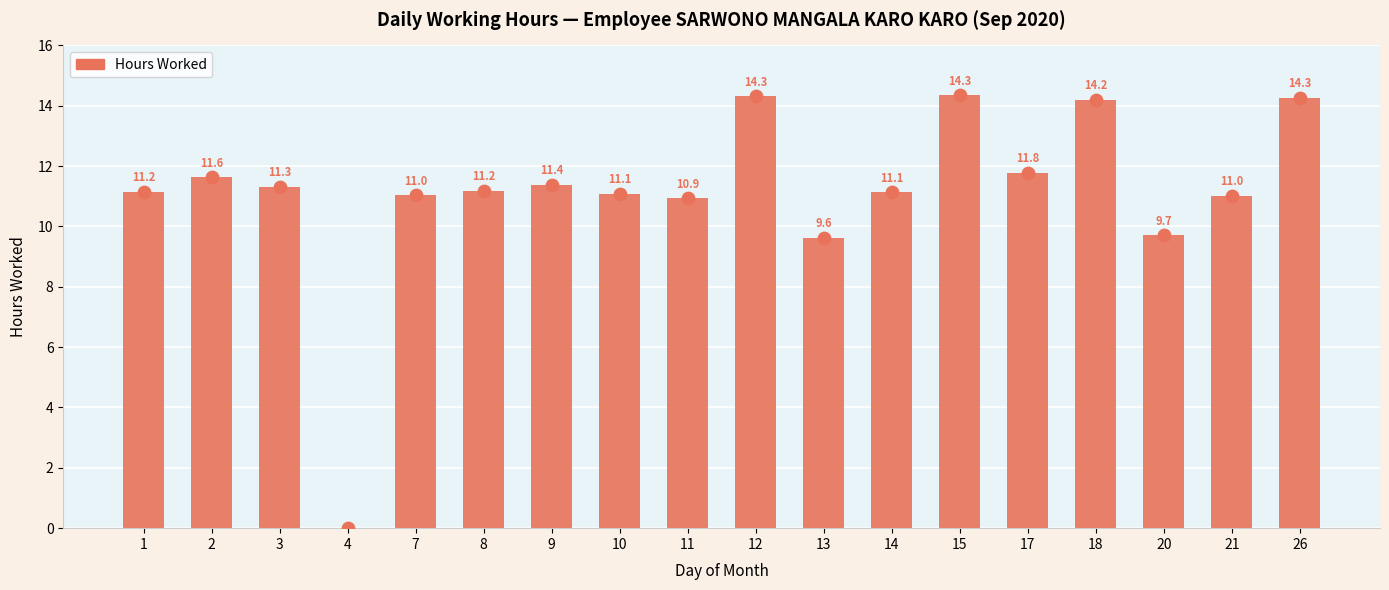

Which has a higher value, 15 or 10?

15